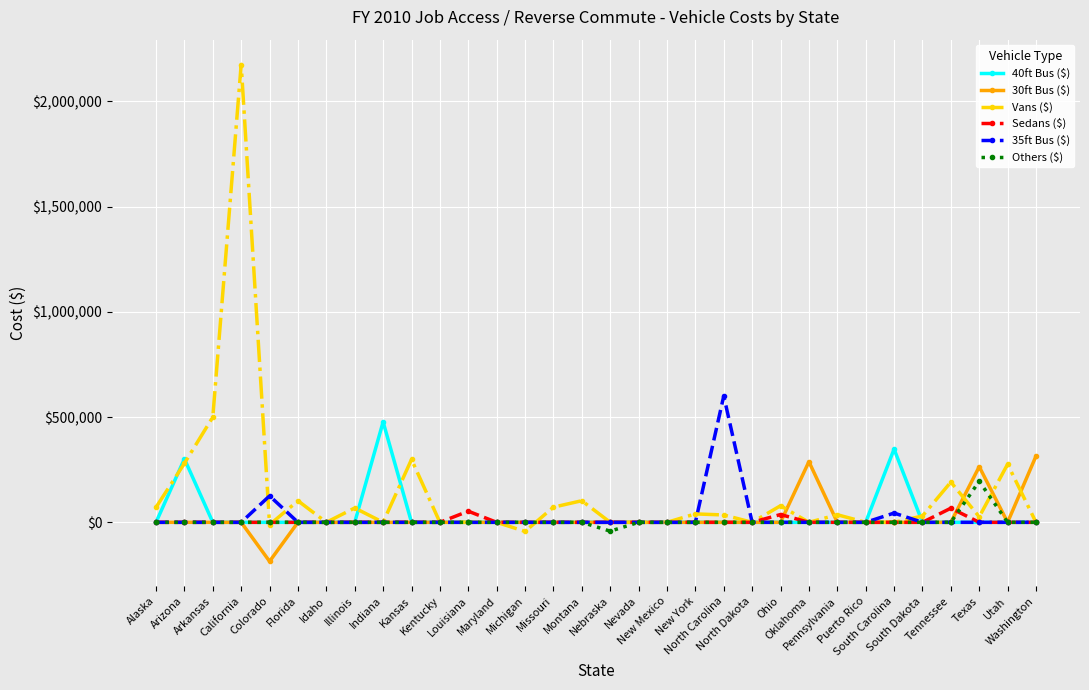

Is this an area chart (filled region under the line)?

No